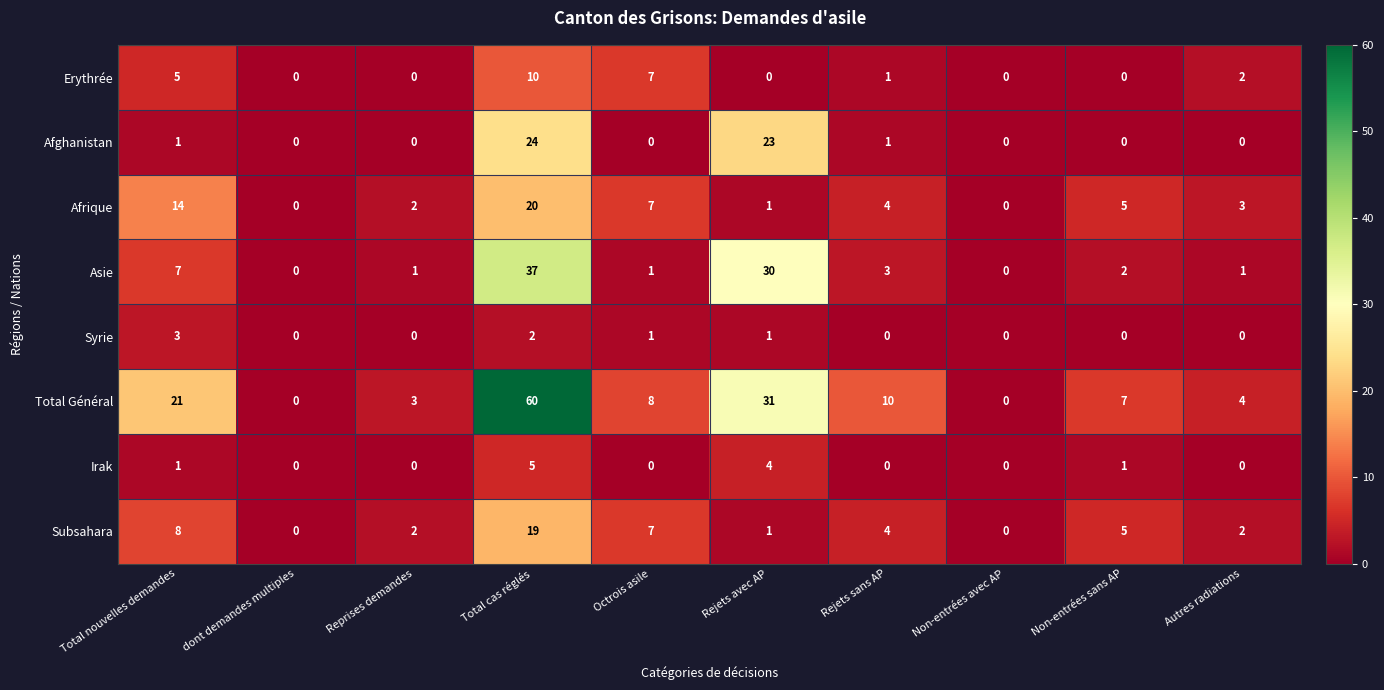

Which series changed the most between Total cas réglés and Octrois asile?

Total Général